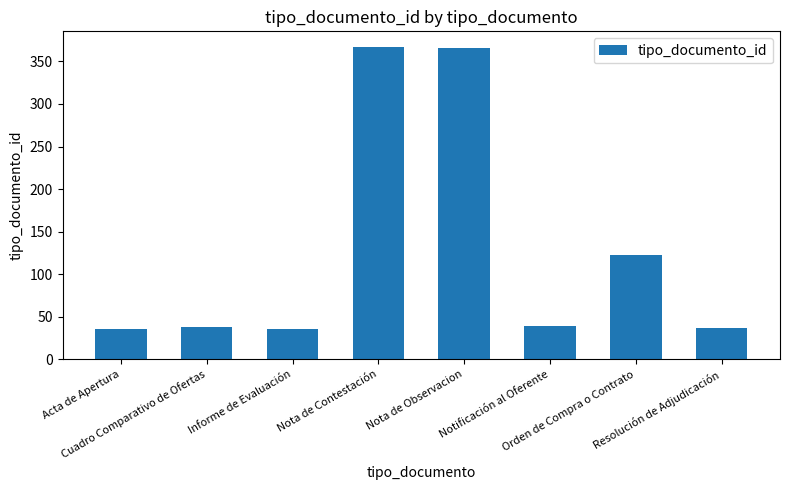

What is the sum of all values?

1041